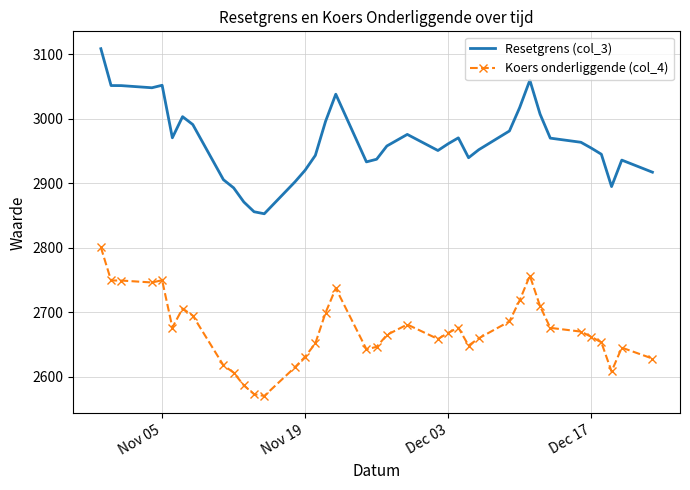

What is the maximum value for Resetgrens (col_3)?

3108.9